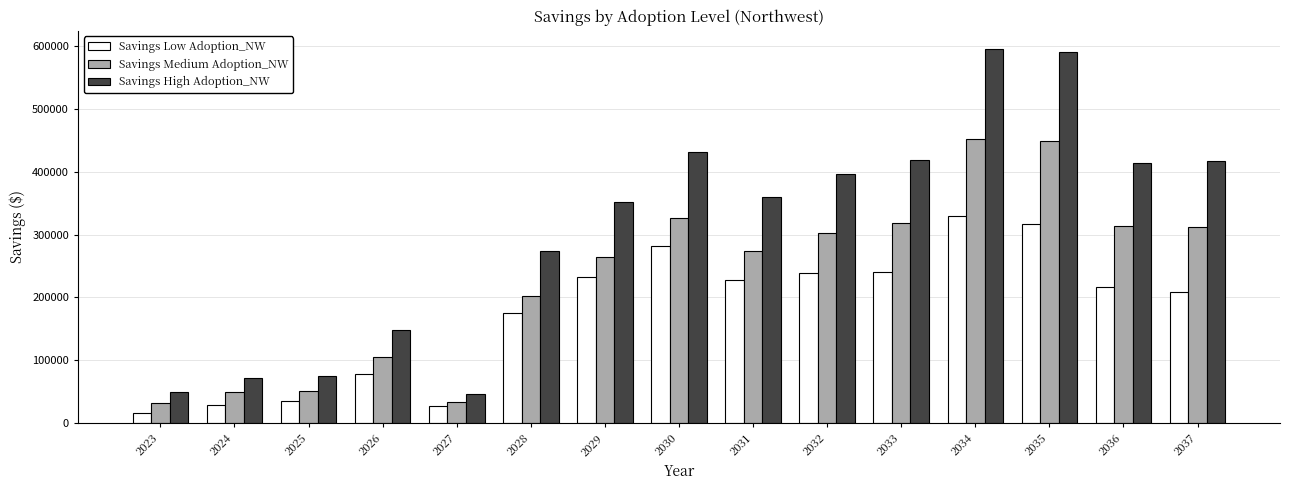

How many bars are there in total?

45